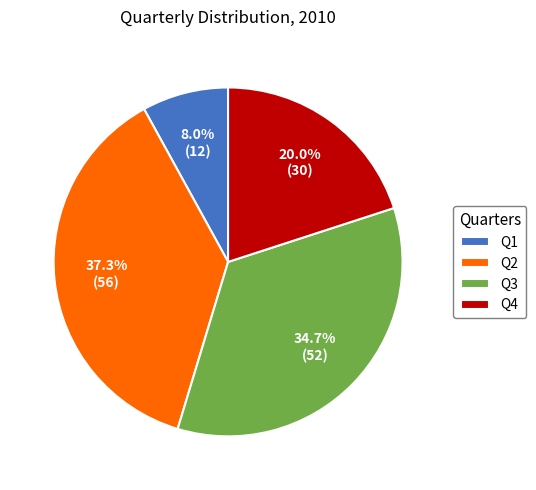

Between Q1 and Q4, which is larger?

Q4